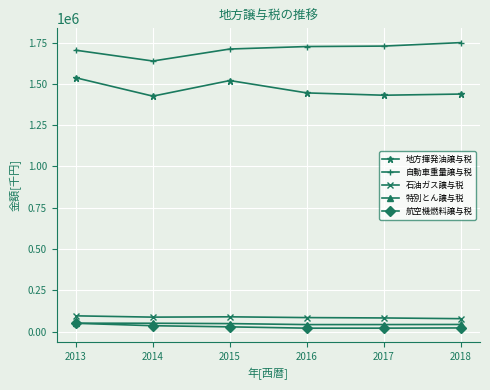

Does the chart display data point markers on the line(s)?

Yes